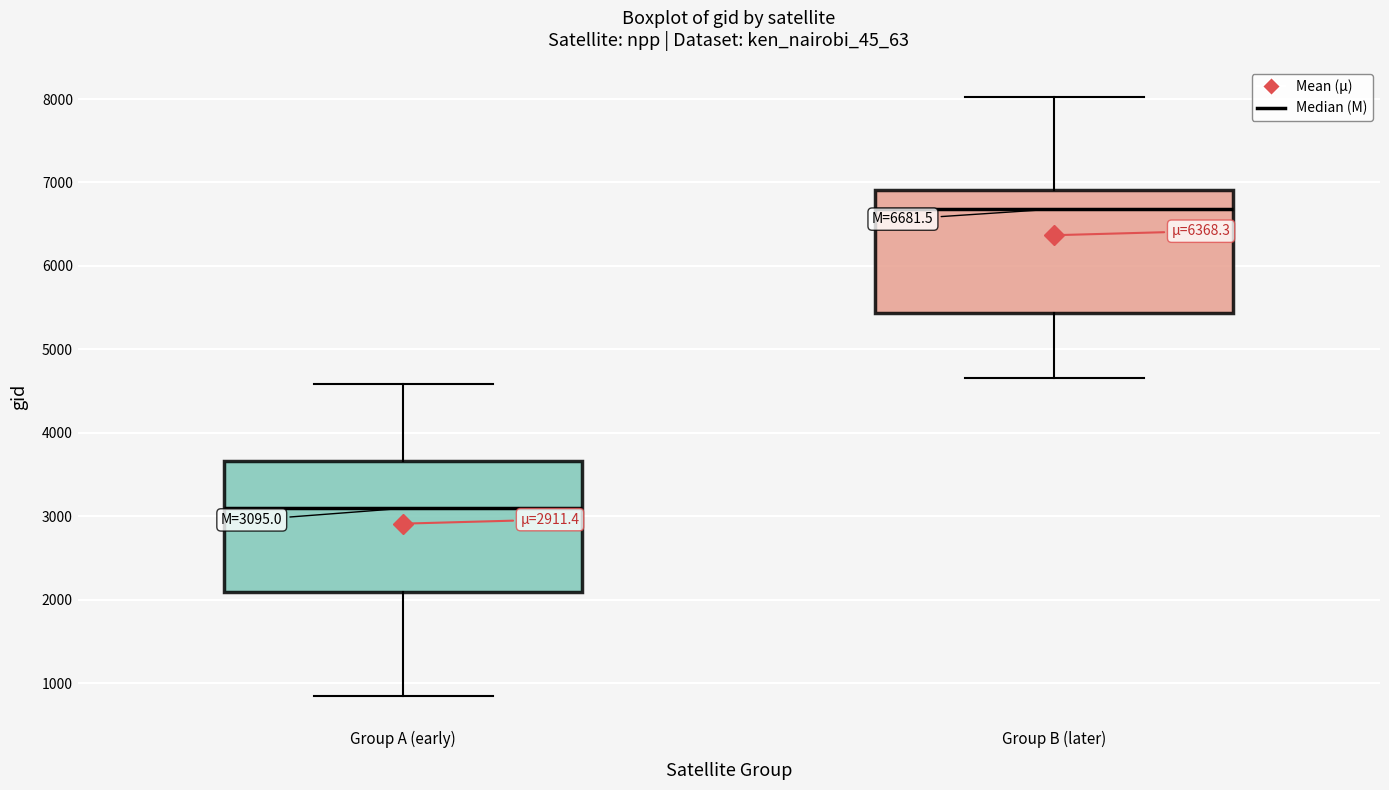

Which box's median line is the highest?

Group B (later)